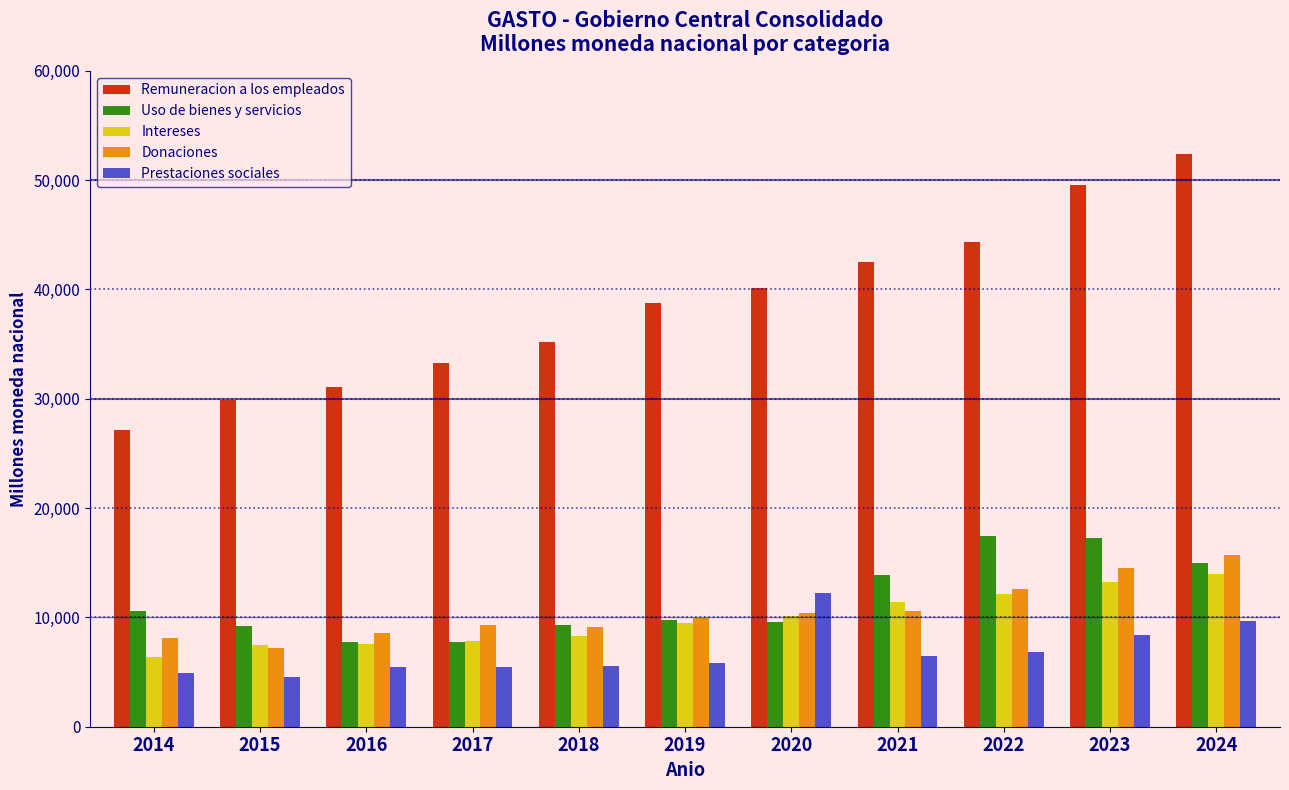

What is the total value across all series at 2019?

73836.5